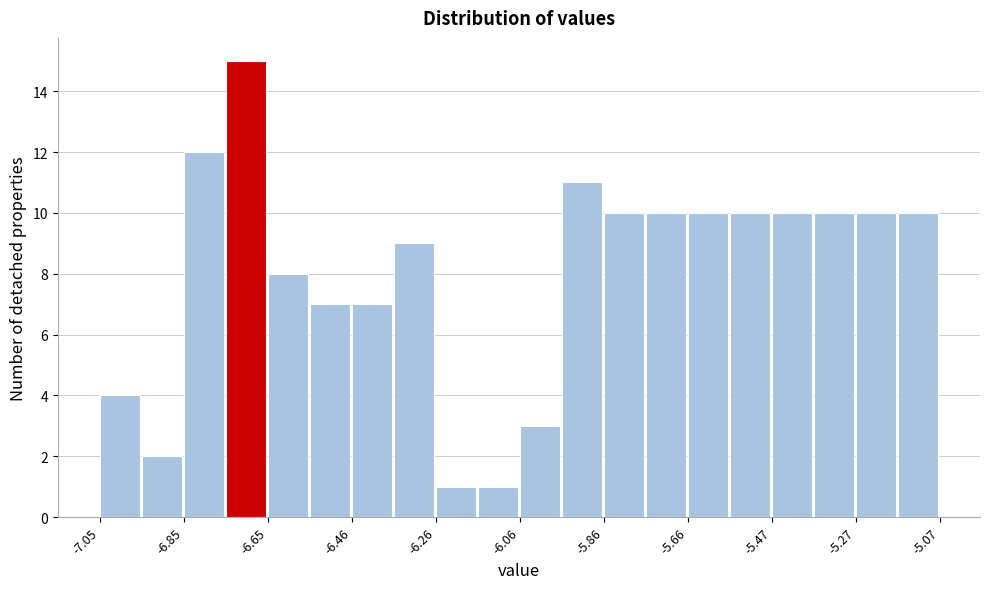

Reading left to right, transcribe this chart: for each bar, give the range it covers on the x-axis and its height. Neither the bar edges nor the heights are printed on the chart, so give them approximately, as read against the axes.

-7.04 to -6.96: 4
-6.96 to -6.86: 2
-6.86 to -6.76: 12
-6.76 to -6.66: 15
-6.66 to -6.56: 8
-6.56 to -6.46: 7
-6.46 to -6.36: 7
-6.36 to -6.26: 9
-6.26 to -6.16: 1
-6.16 to -6.06: 1
-6.06 to -5.96: 3
-5.96 to -5.86: 11
-5.86 to -5.76: 10
-5.76 to -5.66: 10
-5.66 to -5.56: 10
-5.56 to -5.46: 10
-5.46 to -5.36: 10
-5.36 to -5.26: 10
-5.26 to -5.16: 10
-5.16 to -5.06: 10